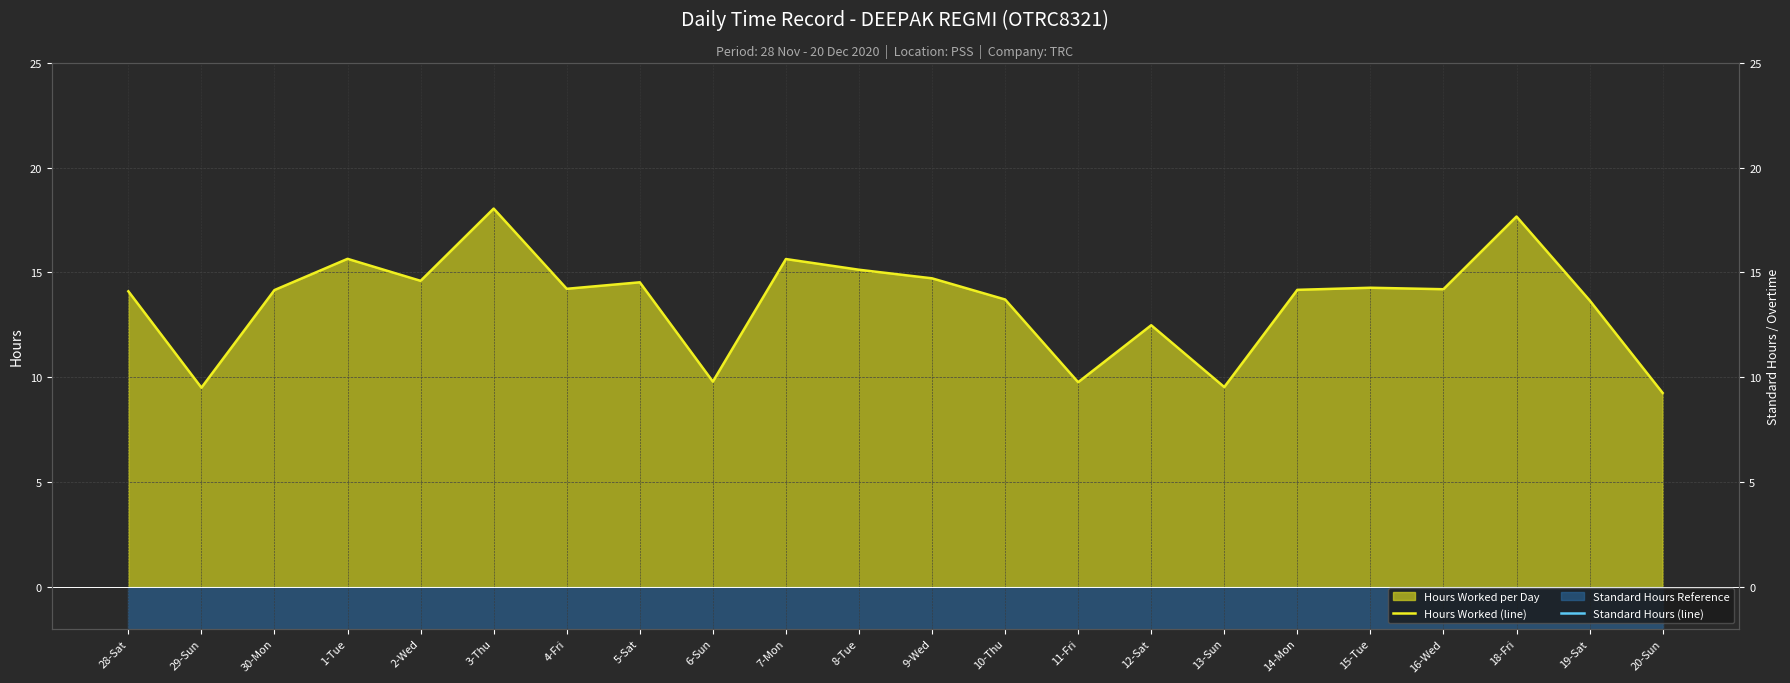

What is the label of the 14th point from the left?

11-Fri